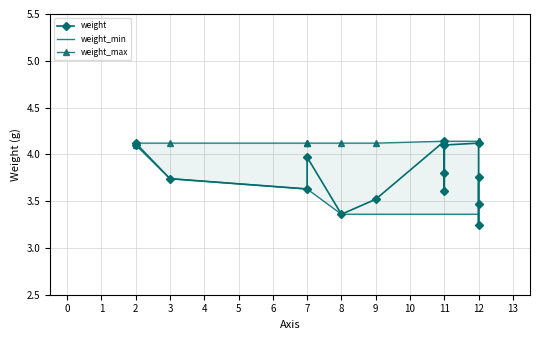

Is this an area chart (filled region under the line)?

No